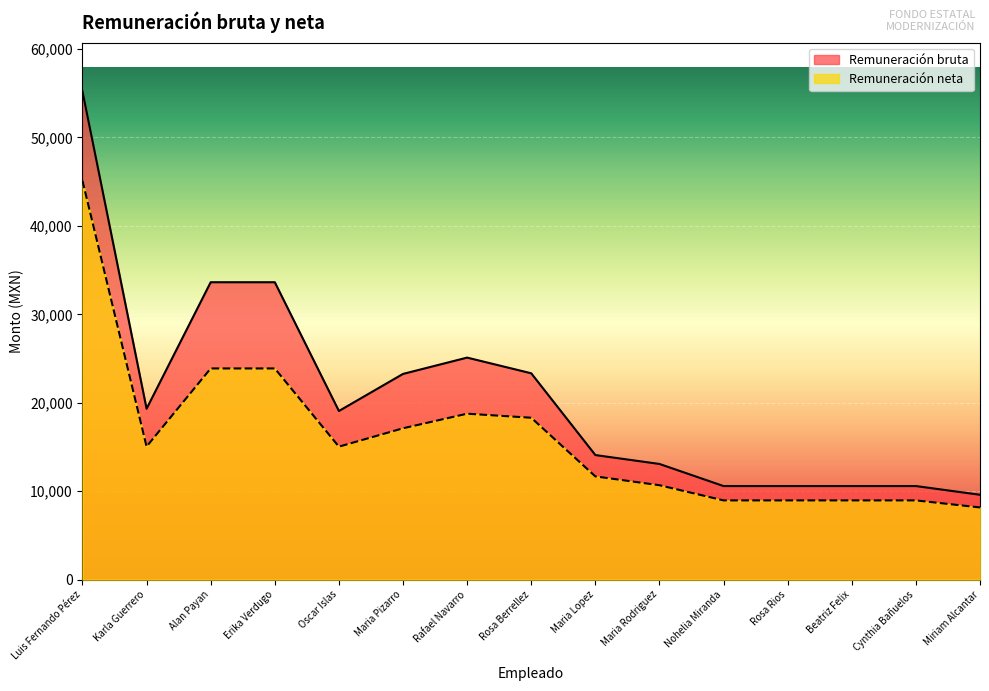

What is the spread (max minus min) of values at Cynthia Bañuelos?

1621.2